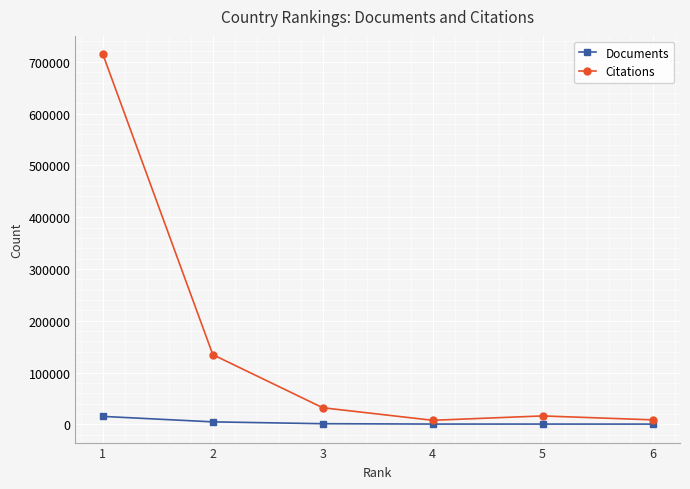

How many categories are shown in the chart?

6